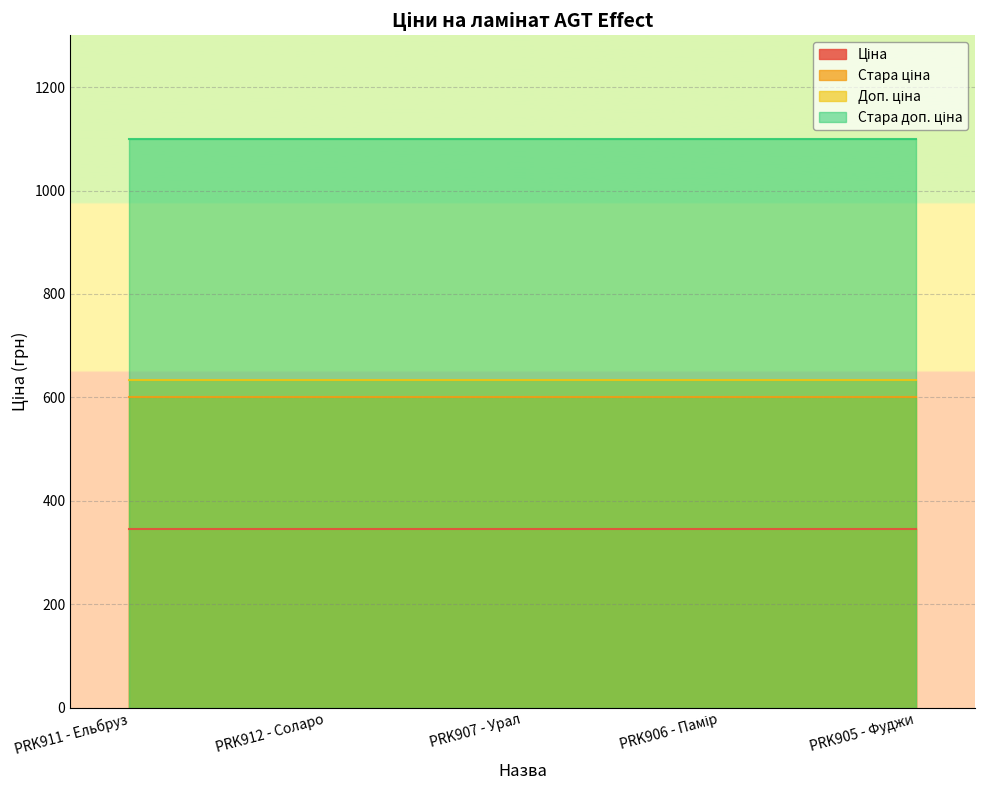

Which label corresponds to the largest value in the chart?

PRK911 - Ельбруз